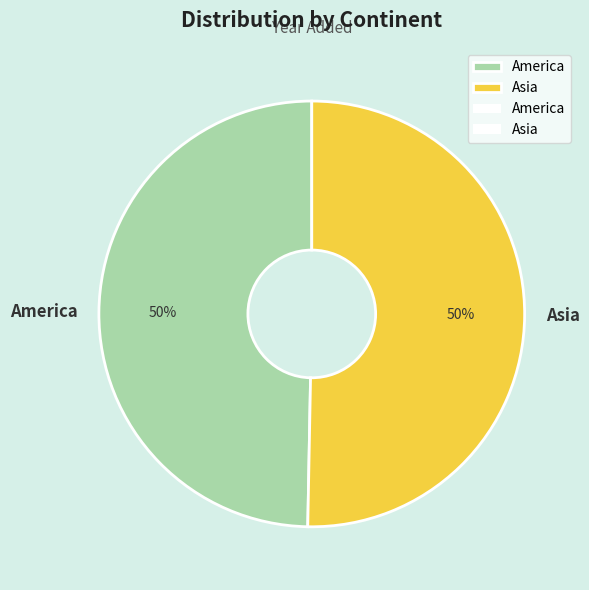

Do America and Asia together represent more than half of the pie?

Yes